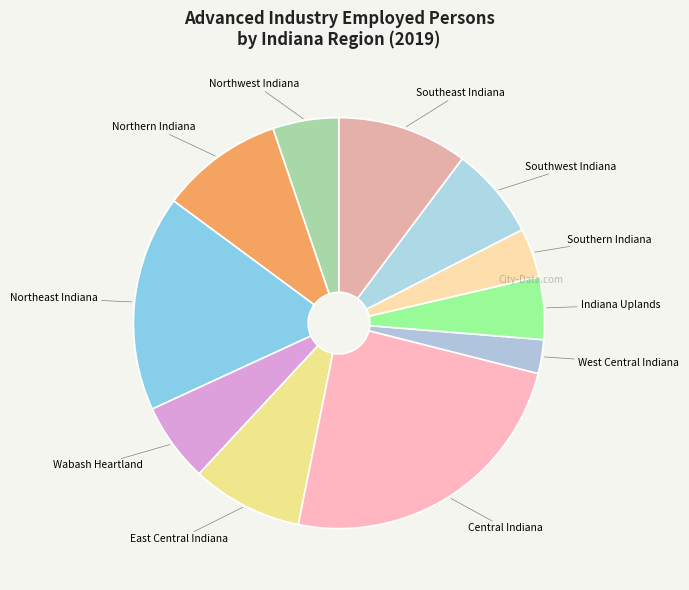

To the nearest percent, what is the difference between the largest and smallest slice percentages?

22%